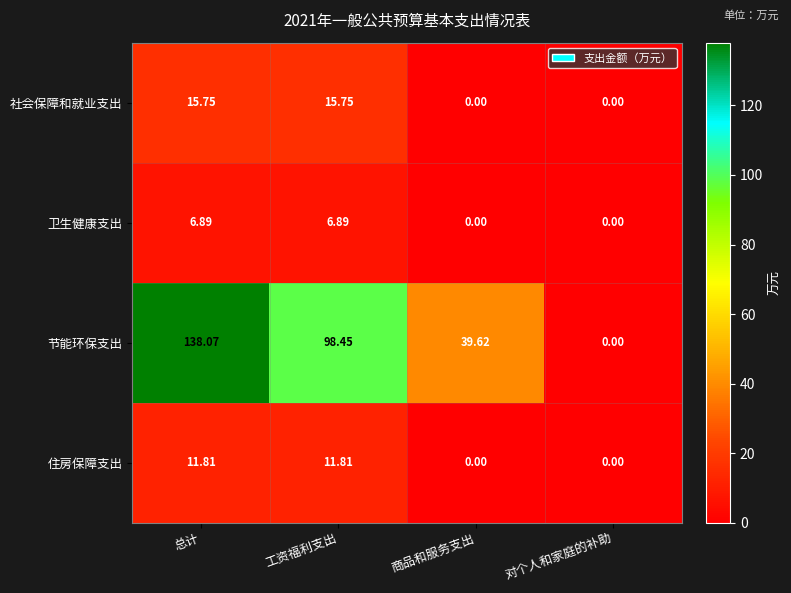

List the labels in order of 节能环保支出 value, smallest first.

对个人和家庭的补助, 商品和服务支出, 工资福利支出, 总计